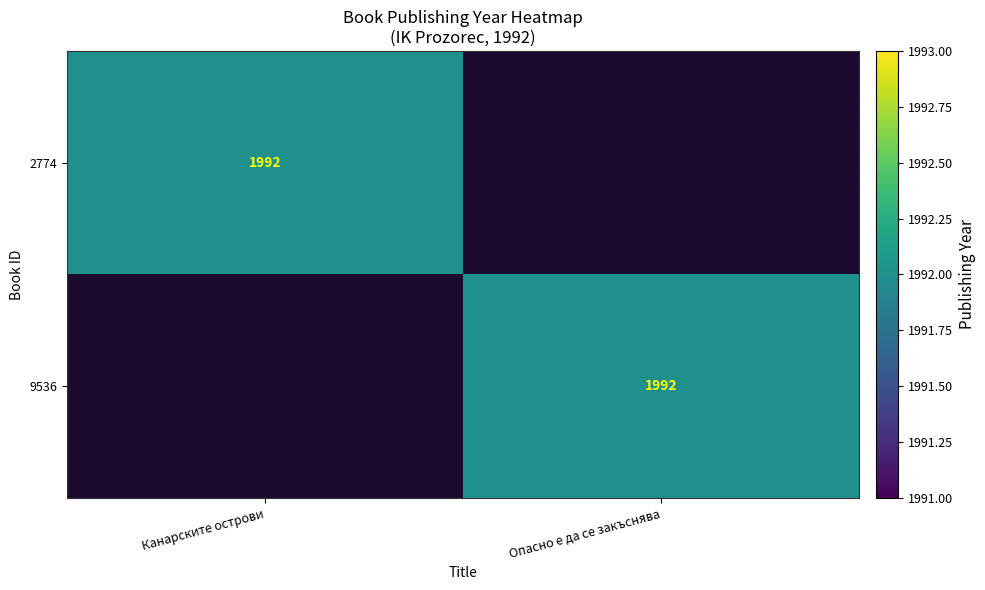

The value of 9536 at Опасно е да се закъснява is 2956. True or false?

False